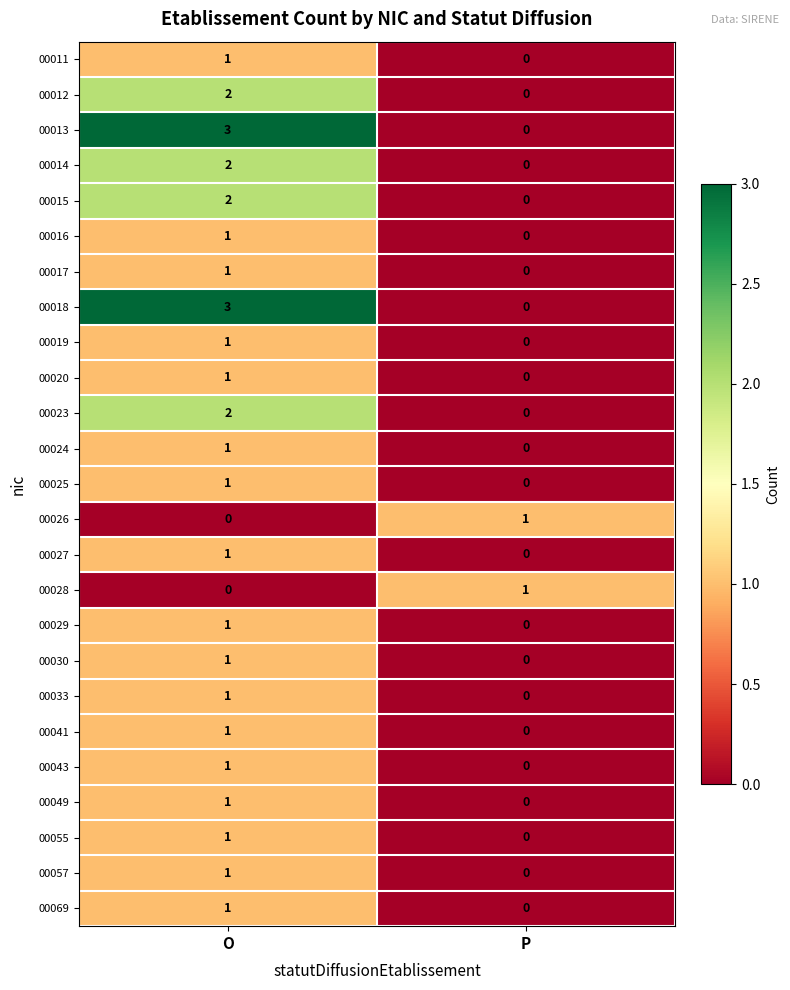

At which category is the sum across all series the highest?

O